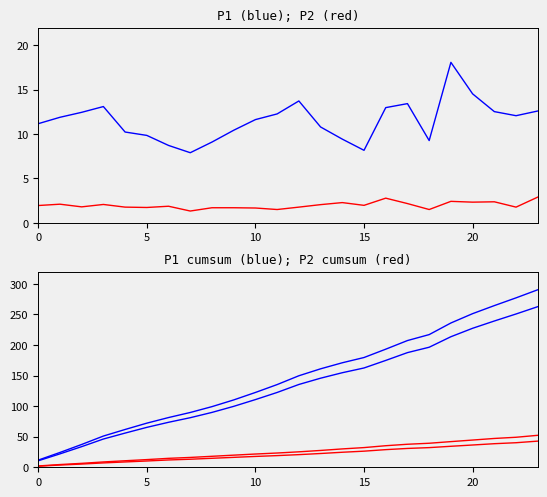

What is the minimum value for P2?

1.3